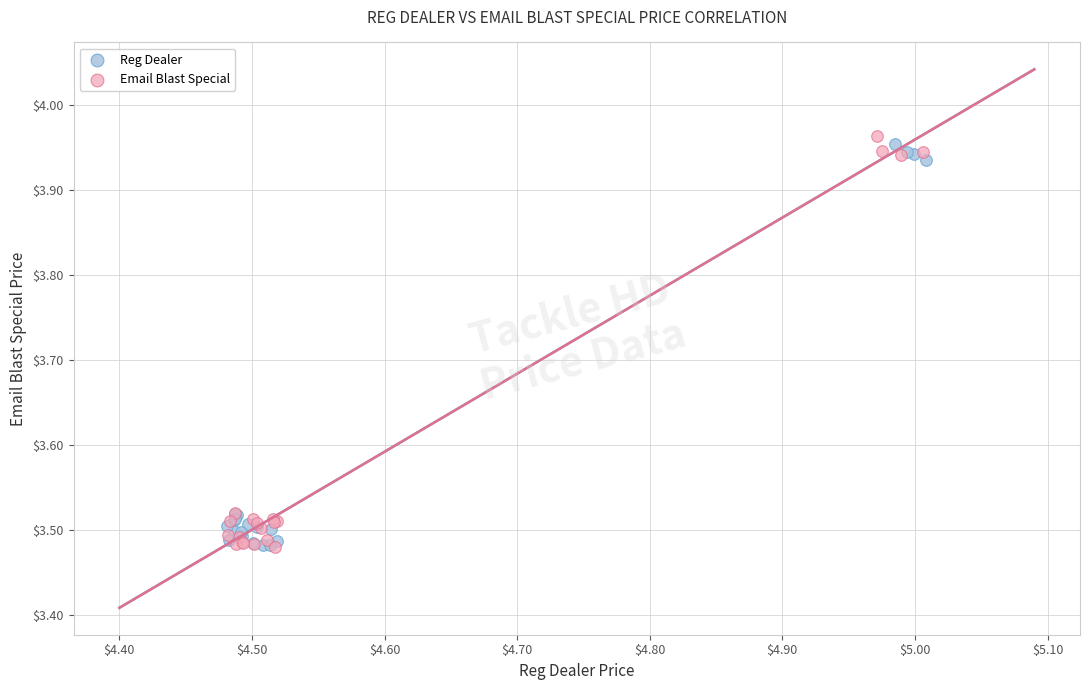

What are all the series names shown in the legend?

Reg Dealer, Email Blast Special